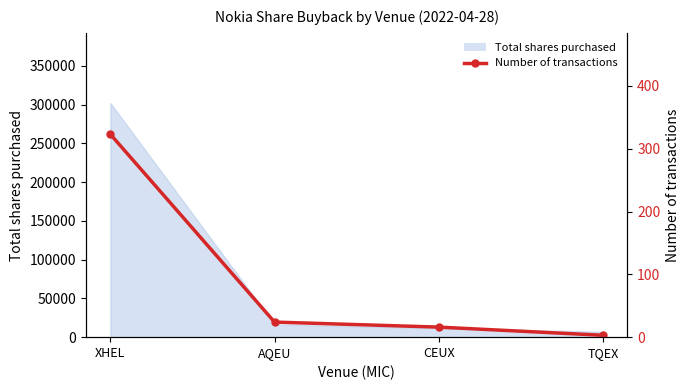

True or false: the data has more than 0 interior local peaks.

False